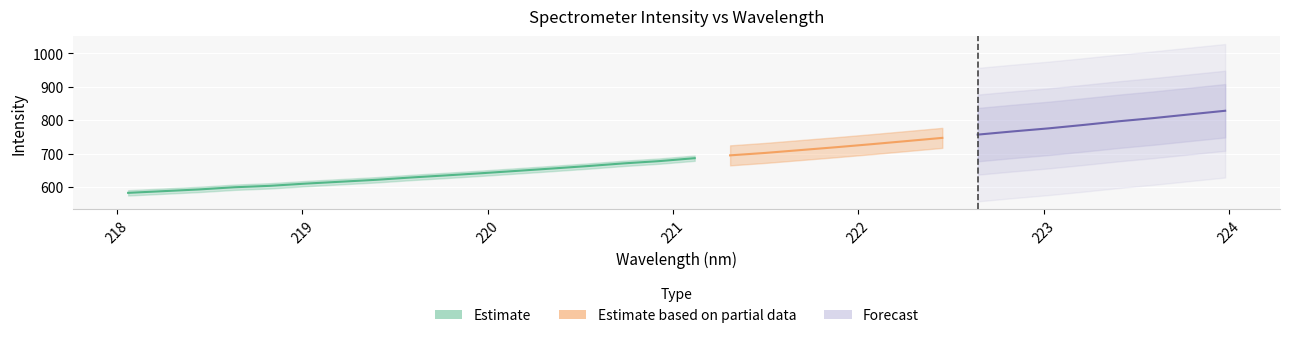

What is the average value of the x series?

221.0